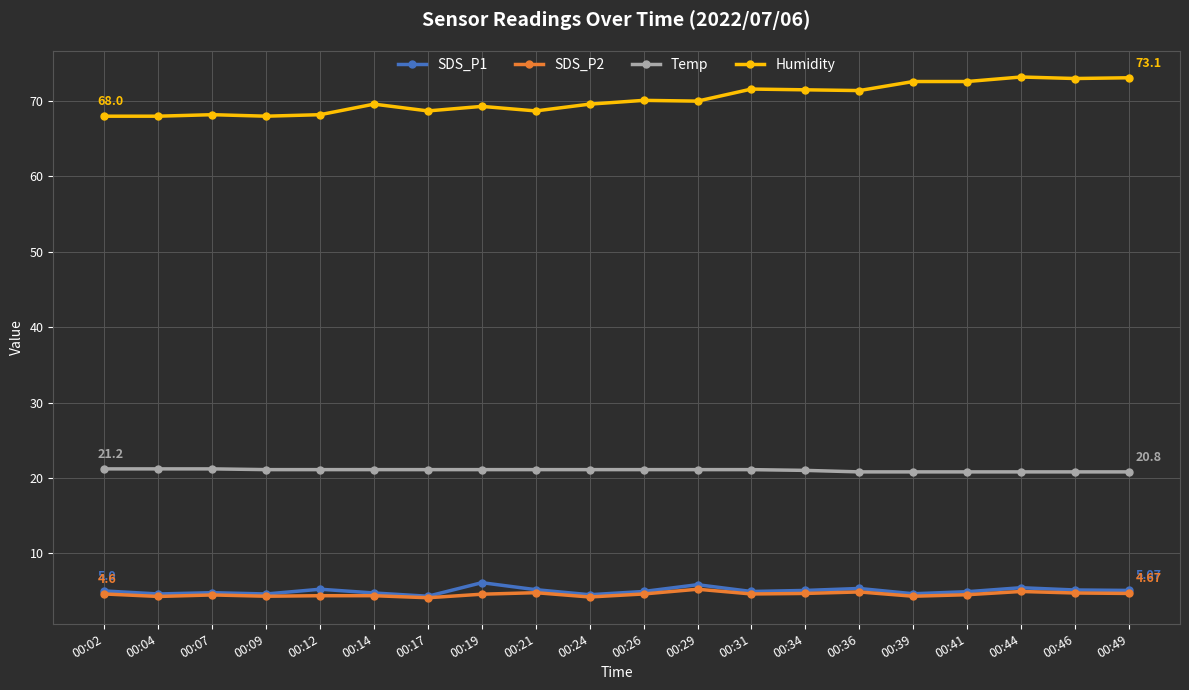

Is the value of Temp at 00:19 greater than the value of Humidity at 00:49?

No